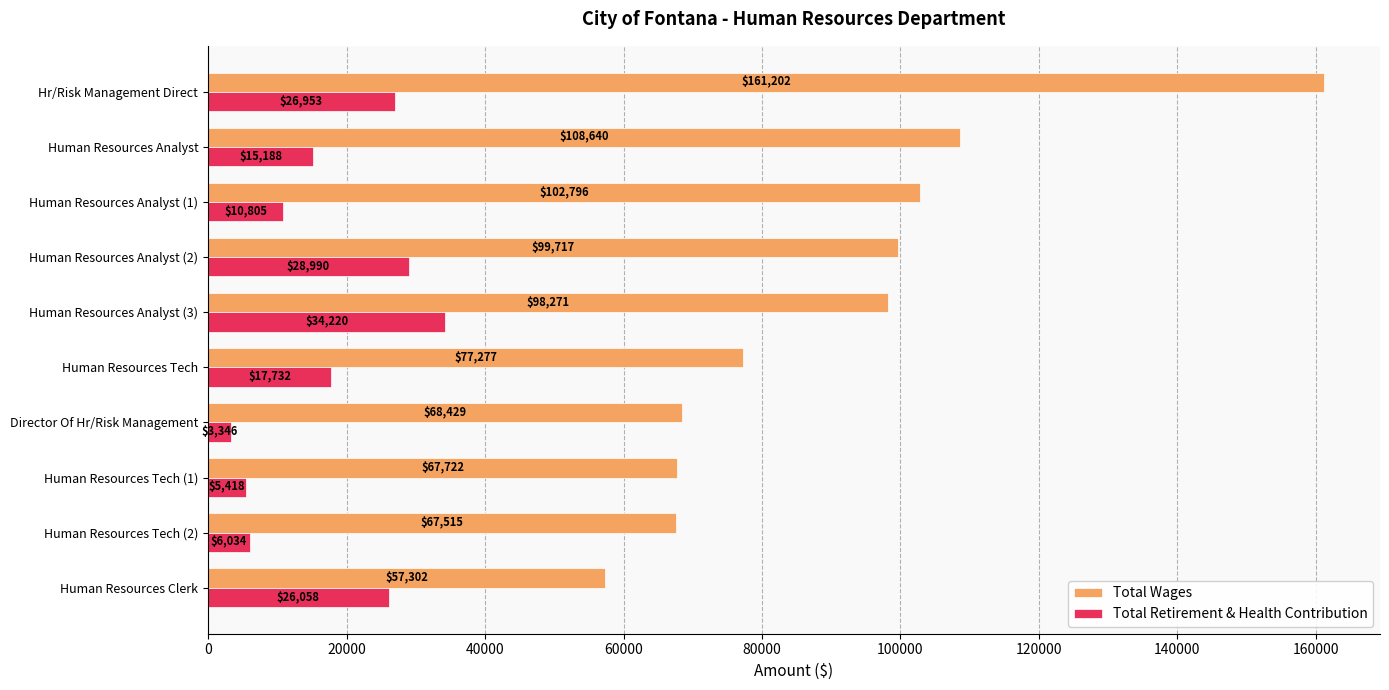

What are all the series names shown in the legend?

Total Wages, Total Retirement & Health Contribution